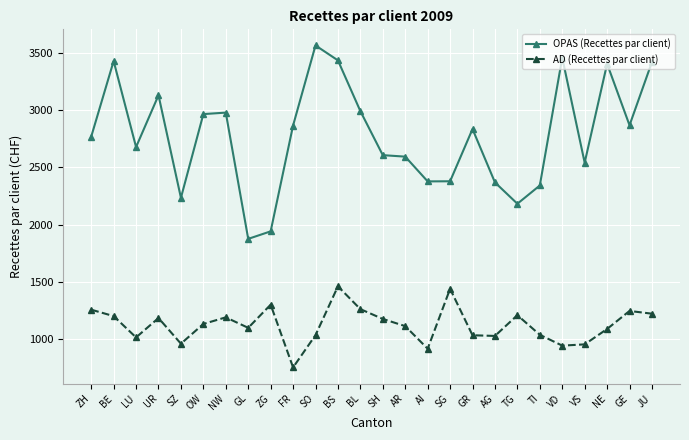

How many interior local valleys does the AD (Recettes par client) series have?

7